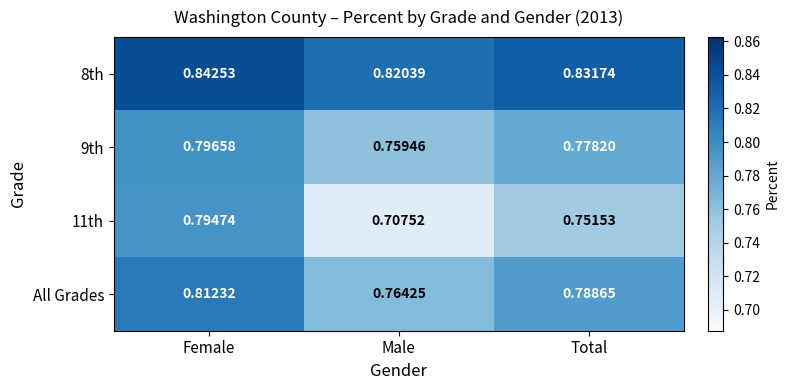

Which series changed the most between Male and Total?

11th